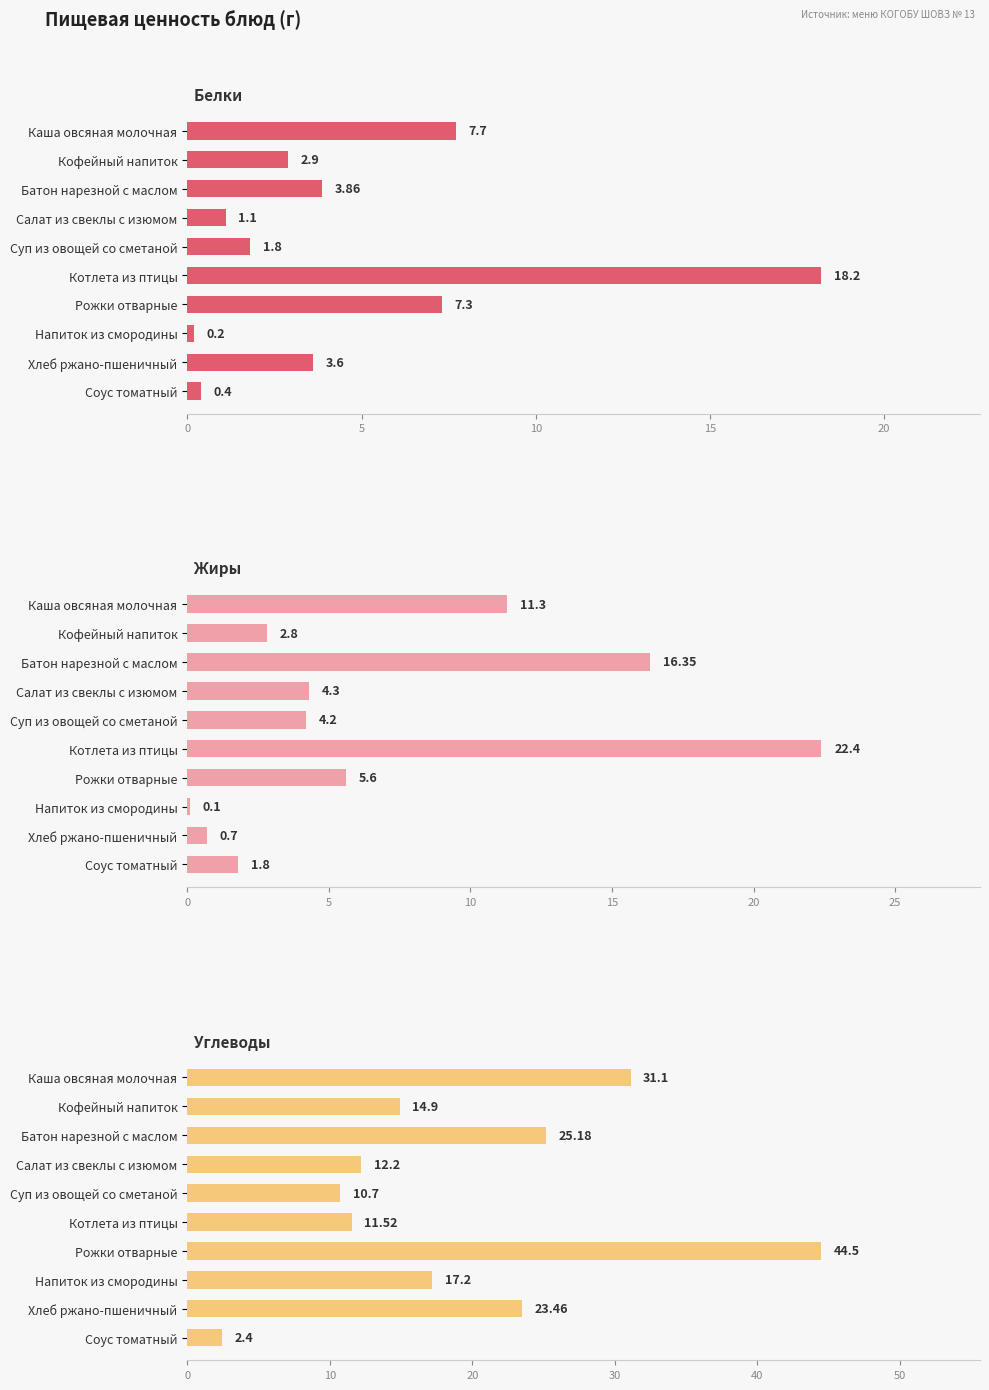

How many data points does each series have?

10